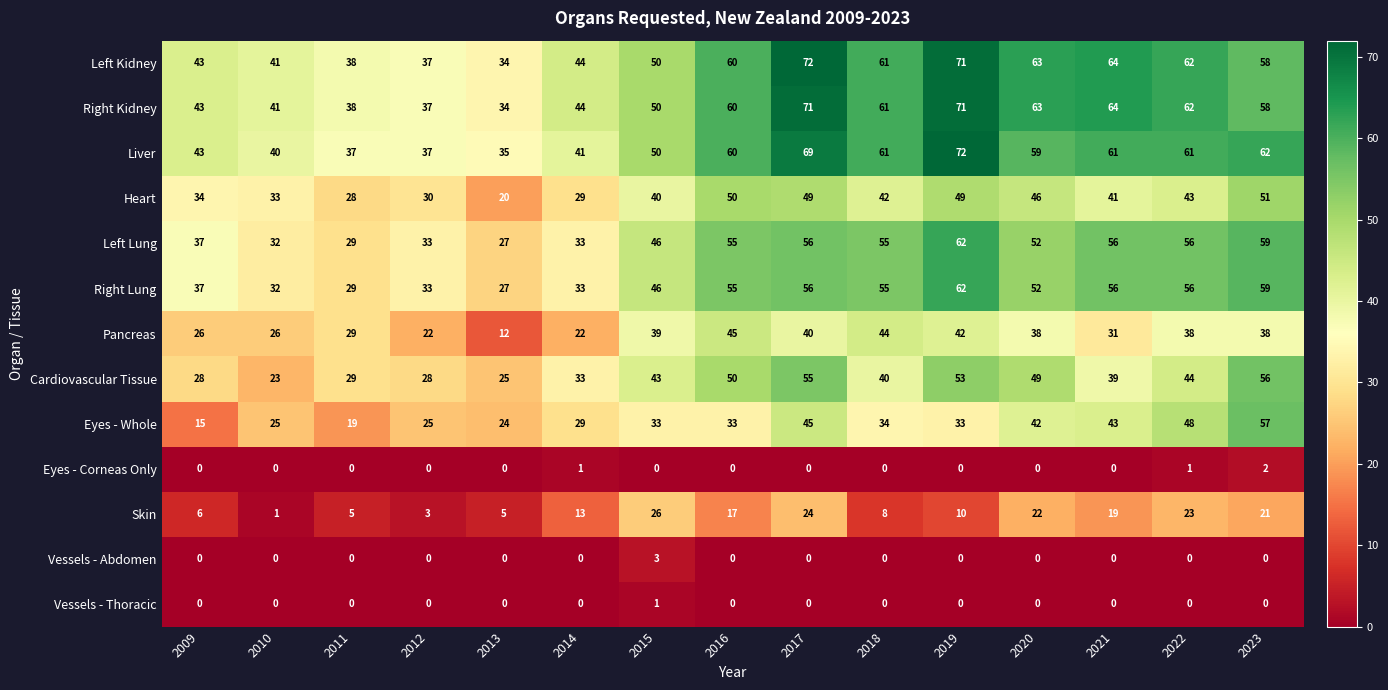

Where does the Cardiovascular Tissue series first go above 40?

2015